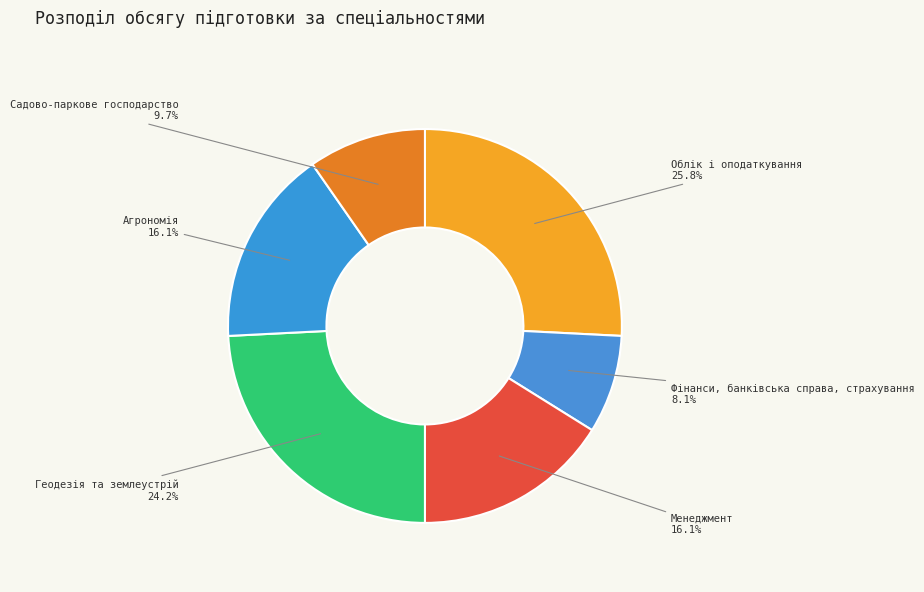

What percentage is the Геодезія та землеустрій slice, to the nearest percent?

24%